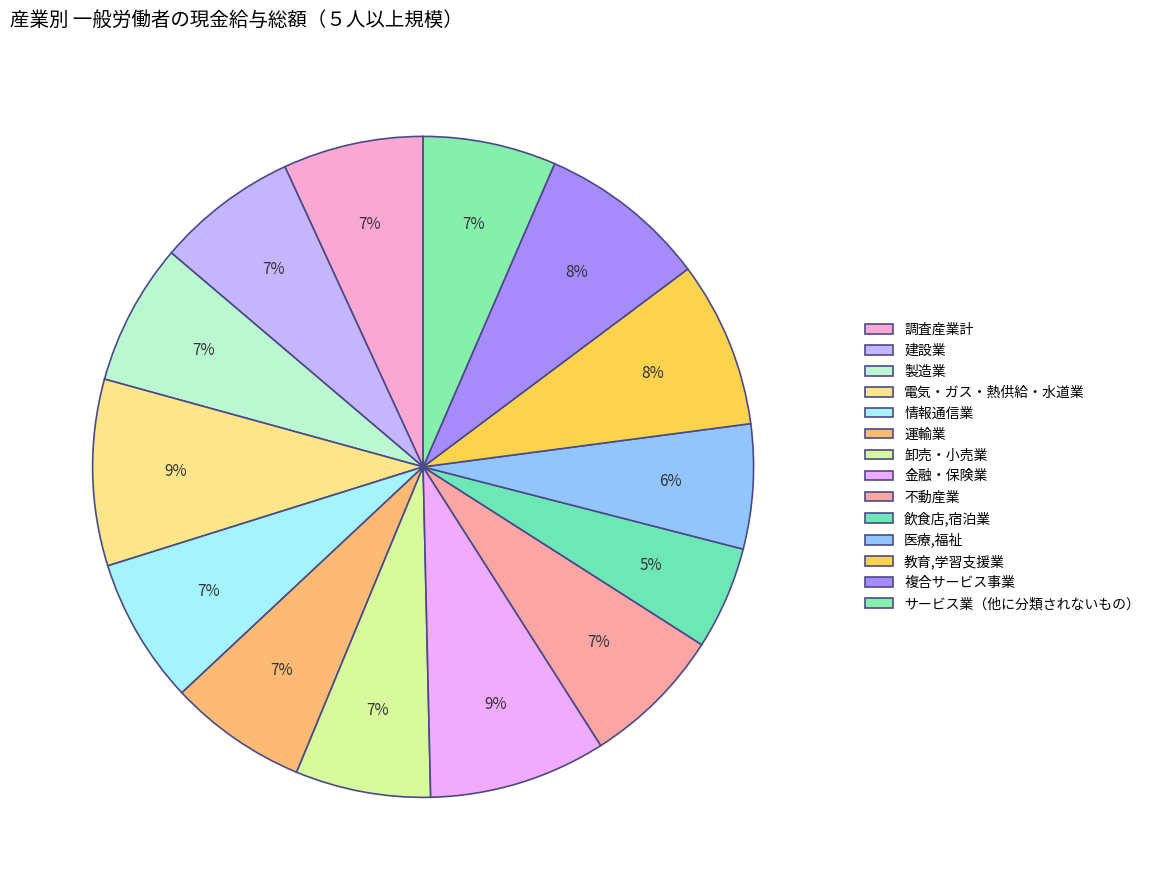

How many segments does this pie chart have?

14